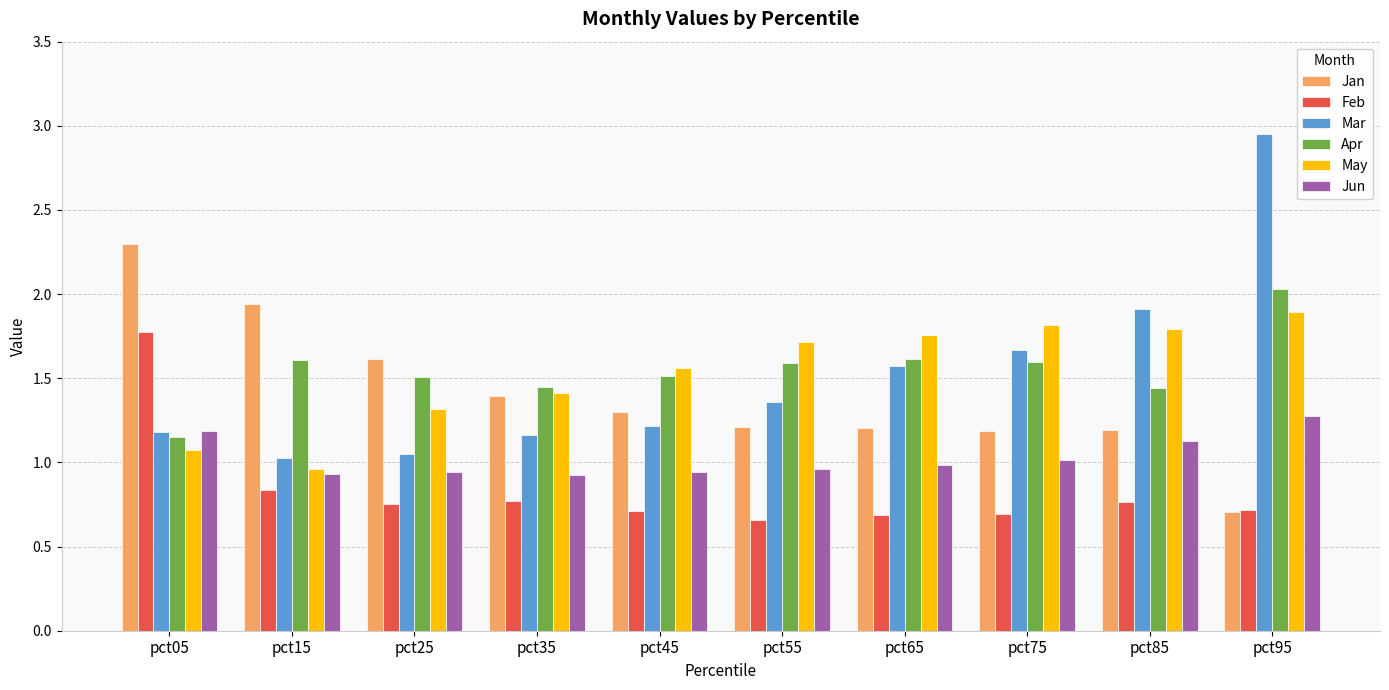

At pct45, list the series in order from smallest to largest.

Feb, Jun, Mar, Jan, Apr, May